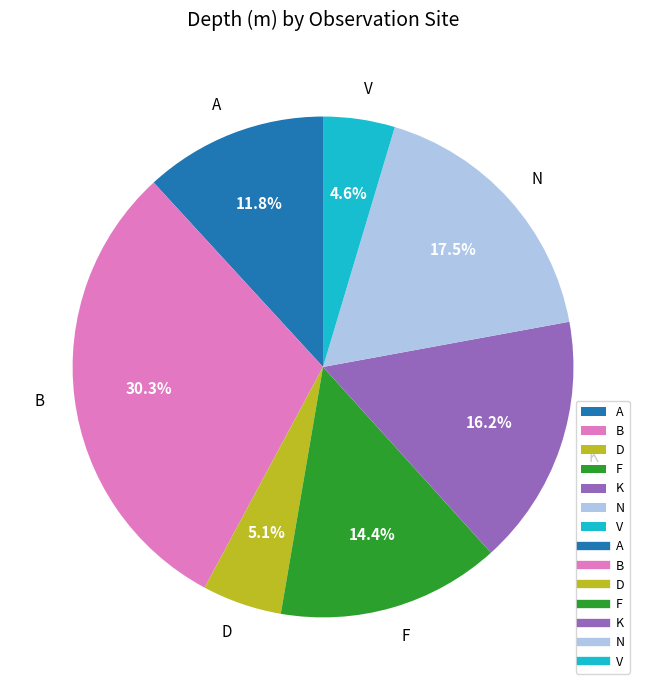

Is there a majority slice in this chart?

No